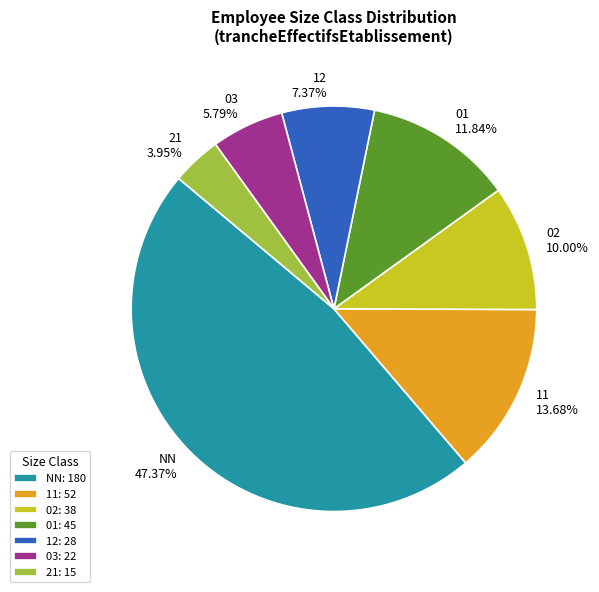

What is the ratio of the value at 02 to the value at 01?

0.8